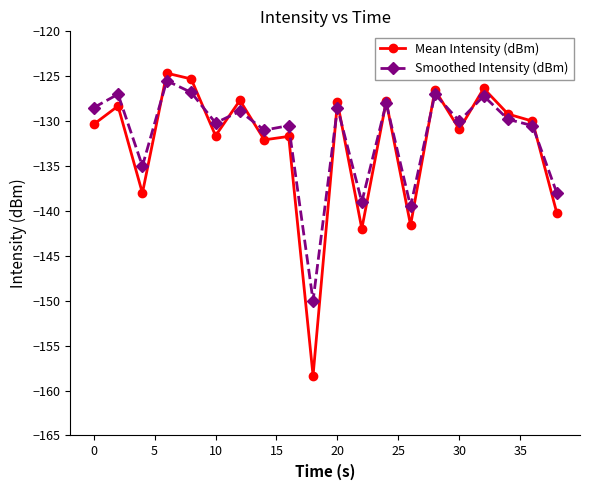

What is the maximum value for Mean Intensity (dBm)?

-124.7